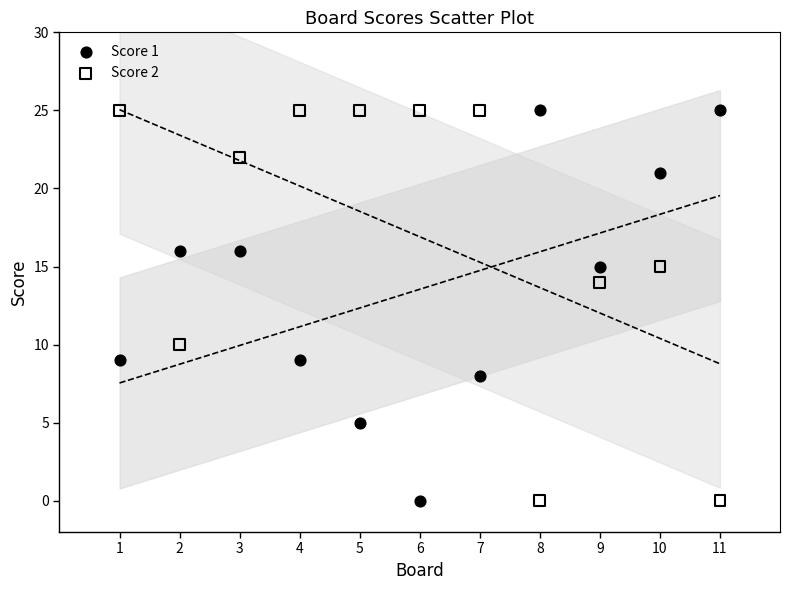

What is the X range (max minus min) for the scatter plot?

10